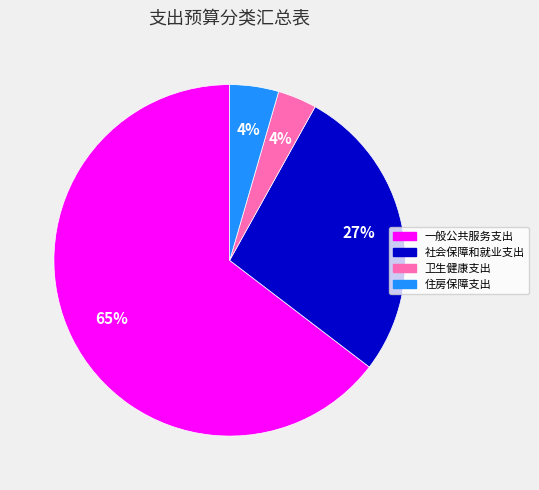

What percentage is the 卫生健康支出 slice, to the nearest percent?

4%